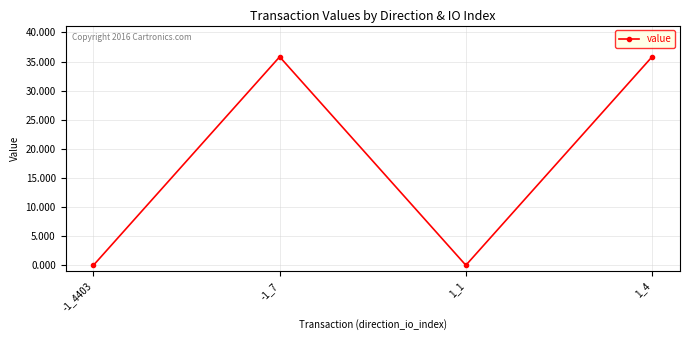

What is the difference between the maximum and minimum values?

35.8